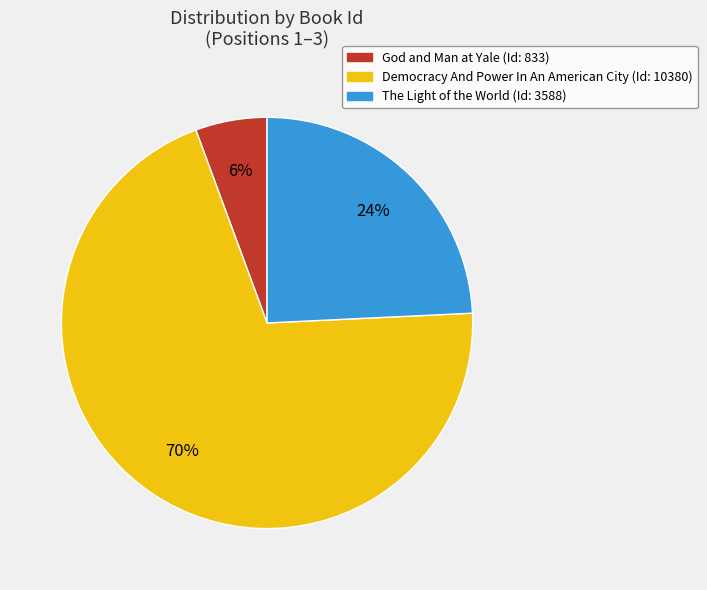

How many segments does this pie chart have?

3